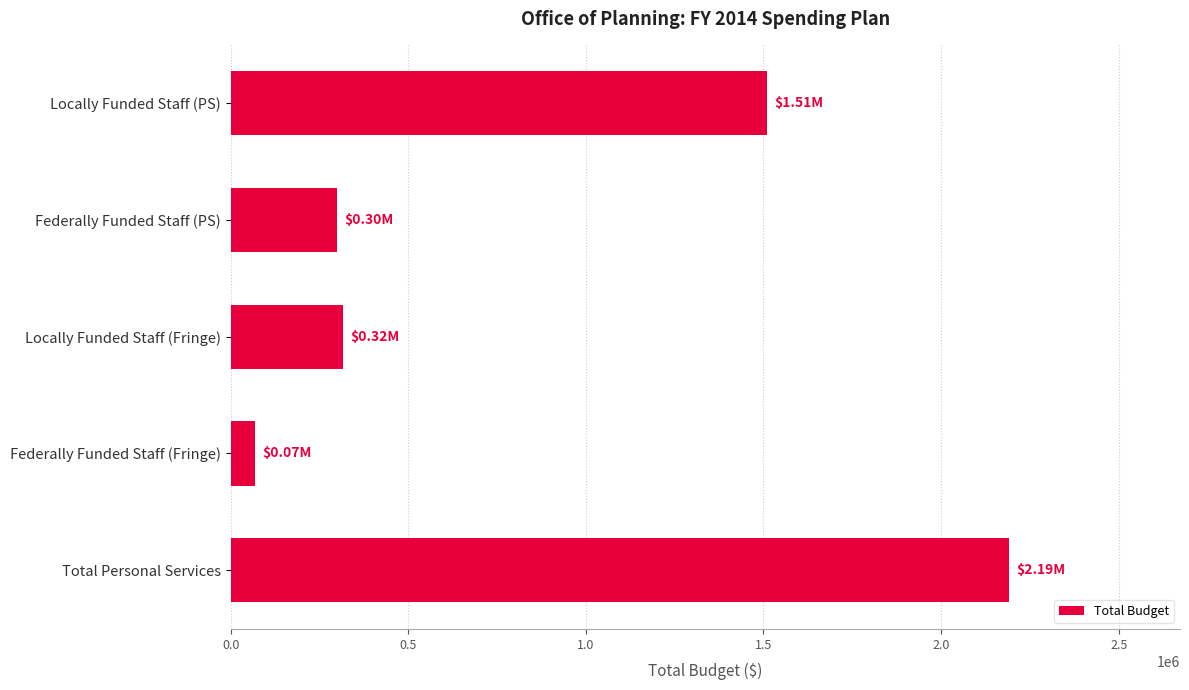

Where is the data nearest to the value 1129091?

Locally Funded Staff (PS)